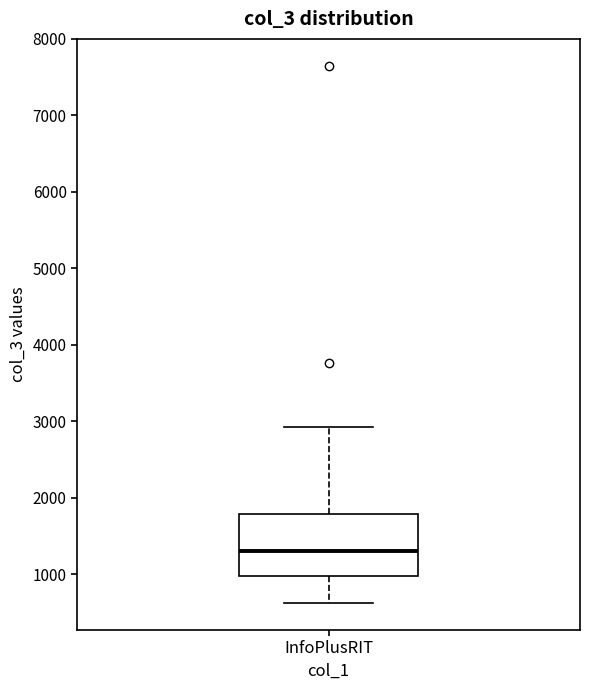

Transcribe this box plot: give where the median line is, the range the box spans, and where the two whiskers end, as read against the y-axis. The values are not printed on the chart, so give them approximately, as read against the axis.

median 1300, box 1000 to 1800, whiskers 600 to 2900